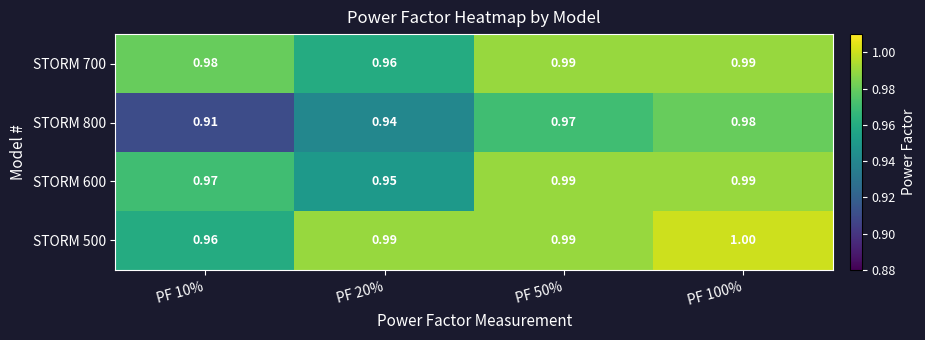

Is the value of STORM 800 at PF 10% greater than the value of STORM 600 at PF 20%?

No